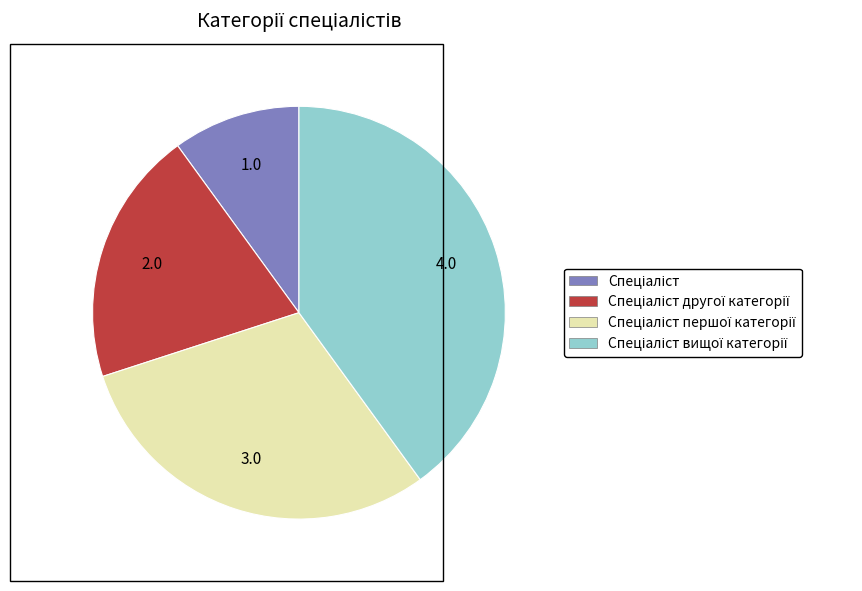

Does any single category account for the majority?

No